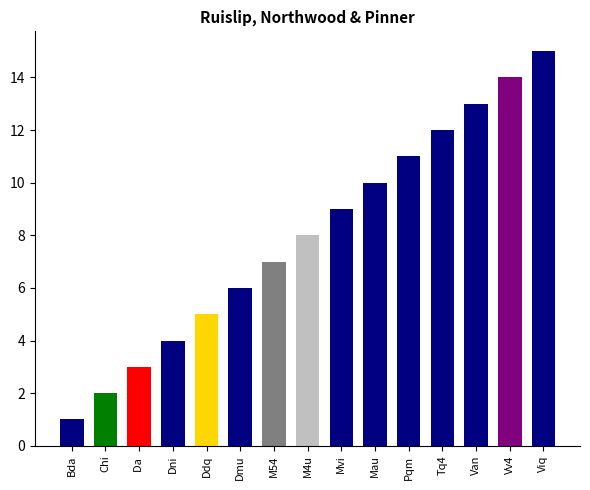

True or false: the data shows 15 at Viq.

True